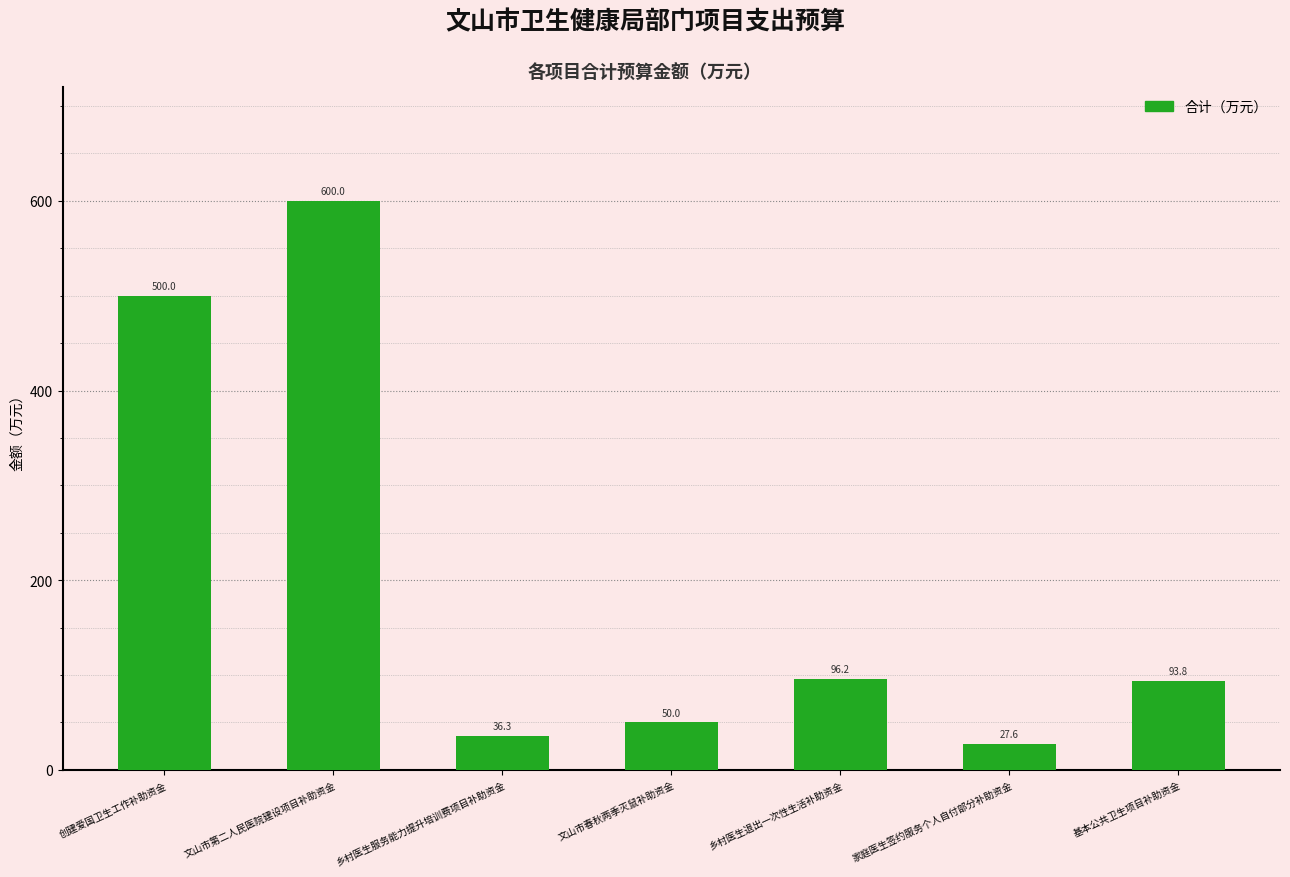

What is the difference between the maximum and minimum values?

572.4